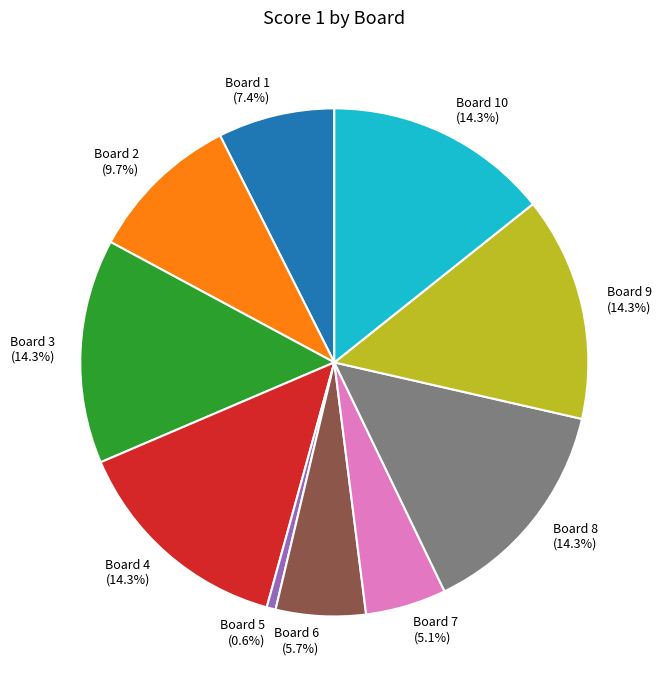

What percentage is the Board 4 slice, to the nearest percent?

14%